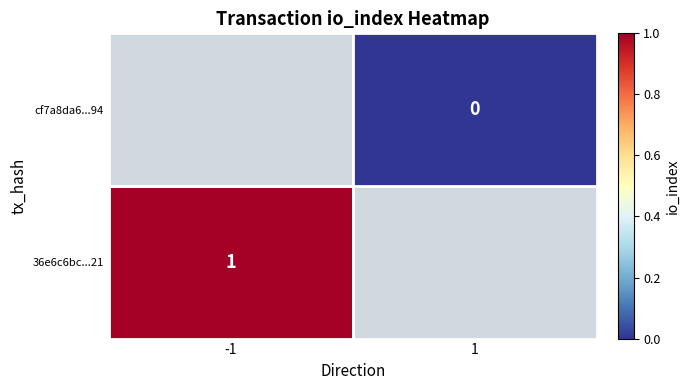

What is the sum of all values?

1